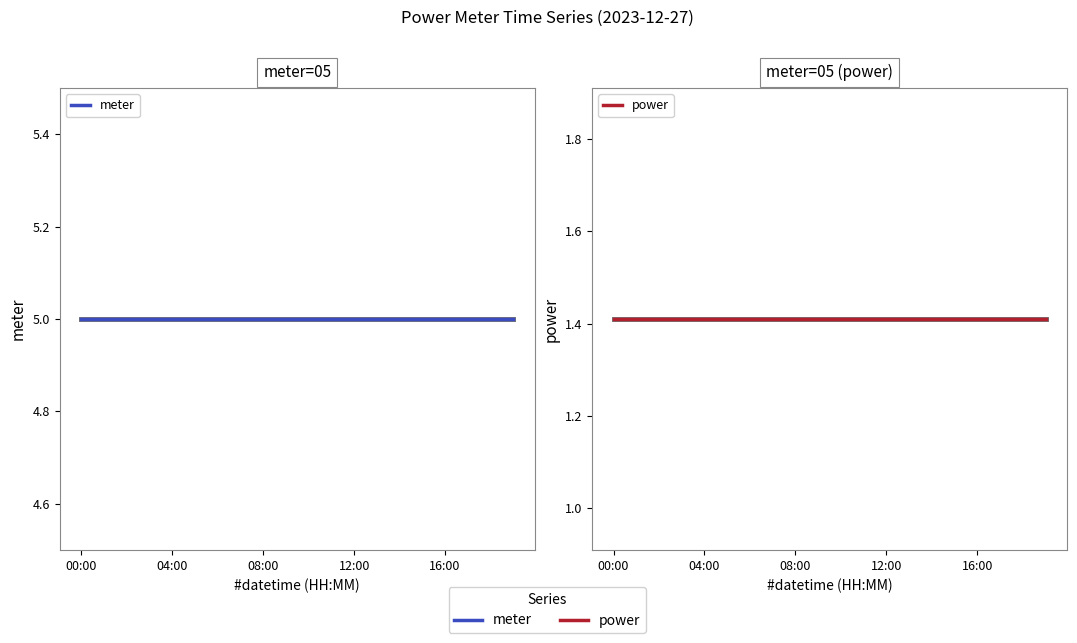

Reading left to right, extract all data points from this chart.

meter: 5.0	5.0	5.0	5.0	5.0	5.0	5.0	5.0	5.0	5.0	5.0	5.0	5.0	5.0	5.0	5.0	5.0	5.0	5.0	5.0
power: 1.4	1.4	1.4	1.4	1.4	1.4	1.4	1.4	1.4	1.4	1.4	1.4	1.4	1.4	1.4	1.4	1.4	1.4	1.4	1.4